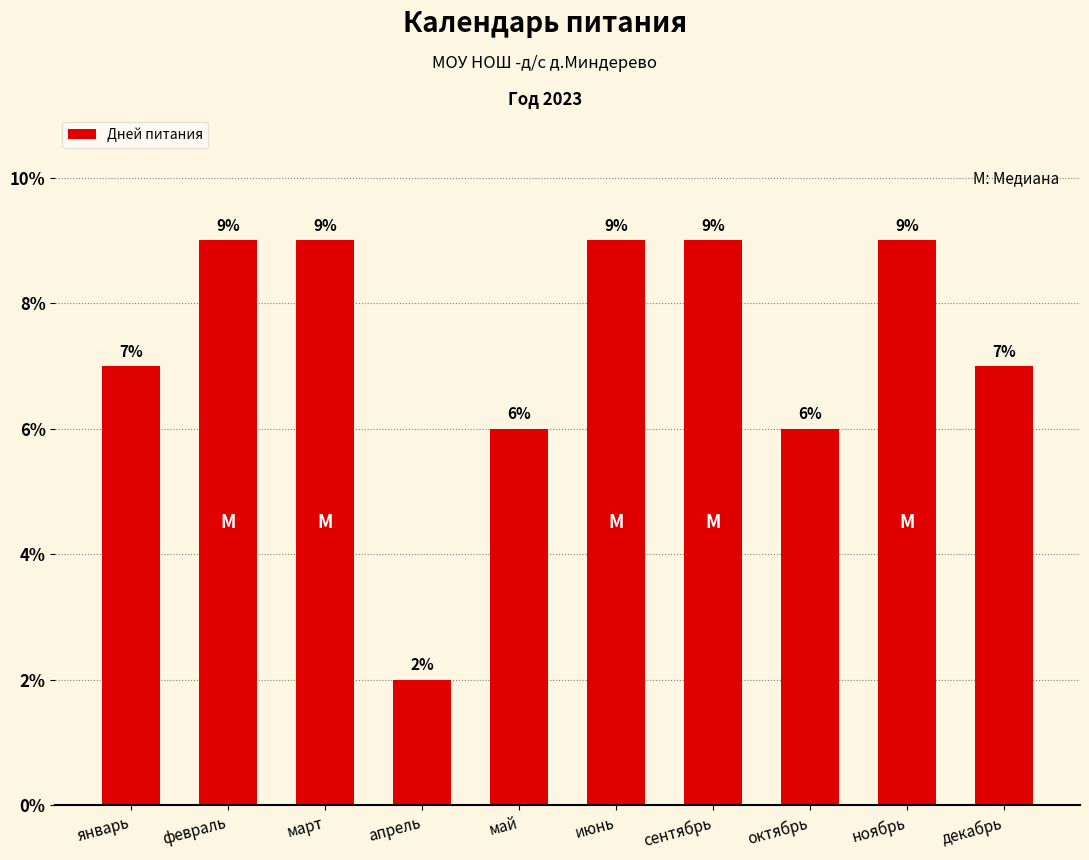

What is the sum of the values at март and май?

15